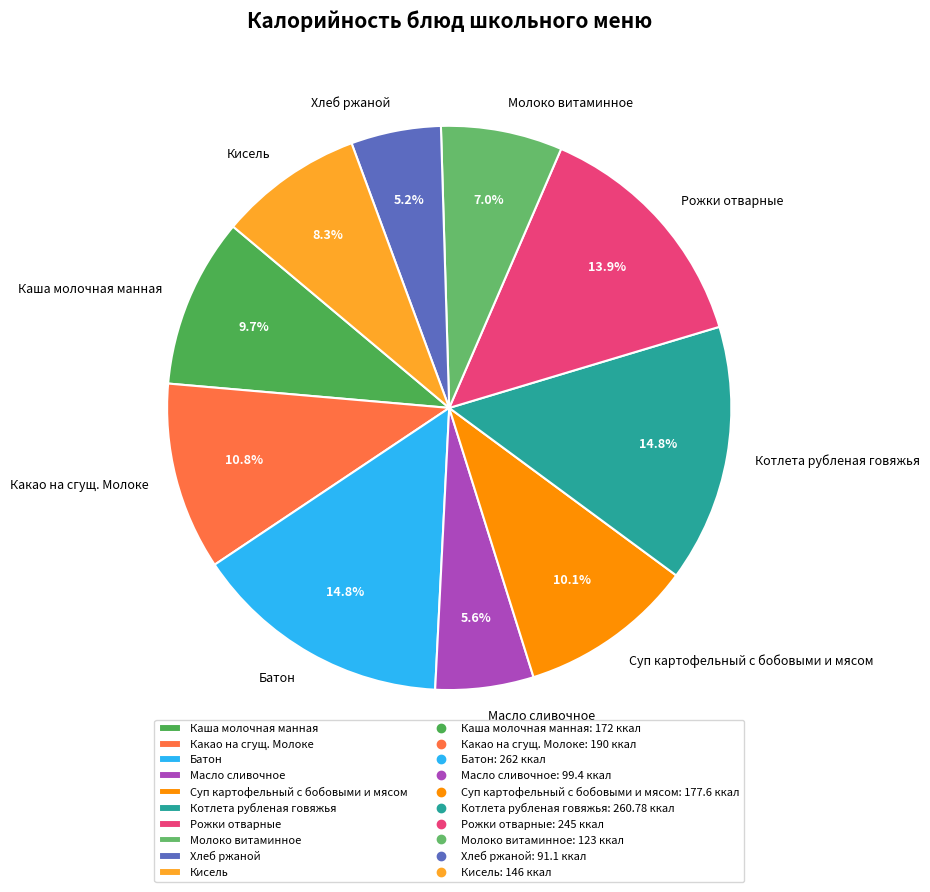

What portion of the pie excludes Какао на сгущ. Молоке?

89.2%